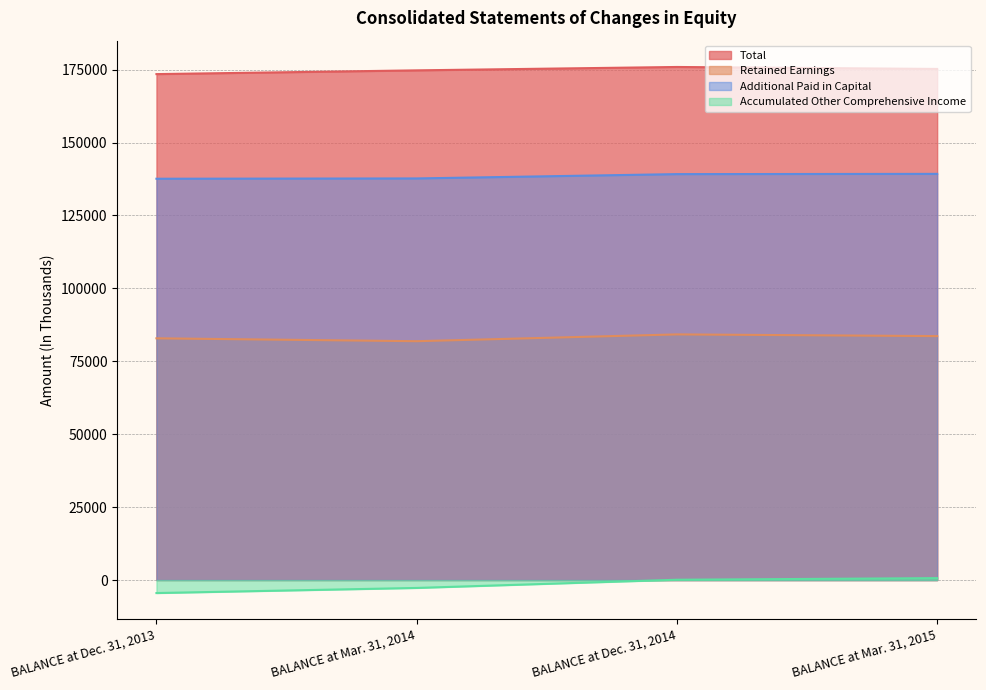

At which label does Additional Paid in Capital reach its minimum?

BALANCE at Dec. 31, 2013